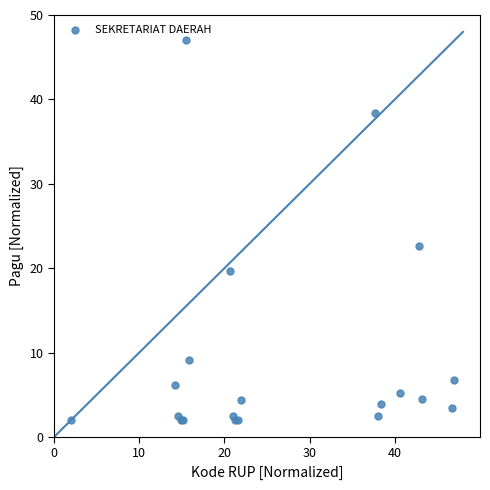

What Y value in the scatter plot is closest to 24?

22.7